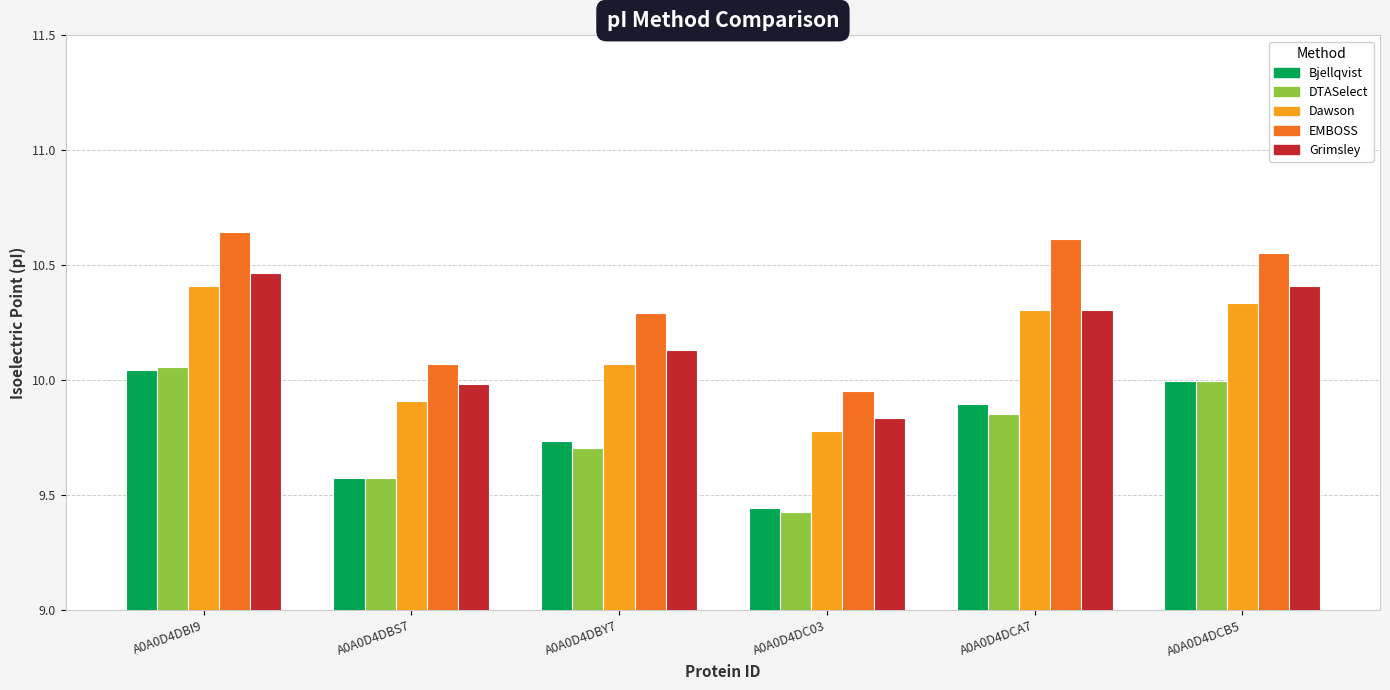

What is the total value across all series at A0A0D4DBS7?

49.1